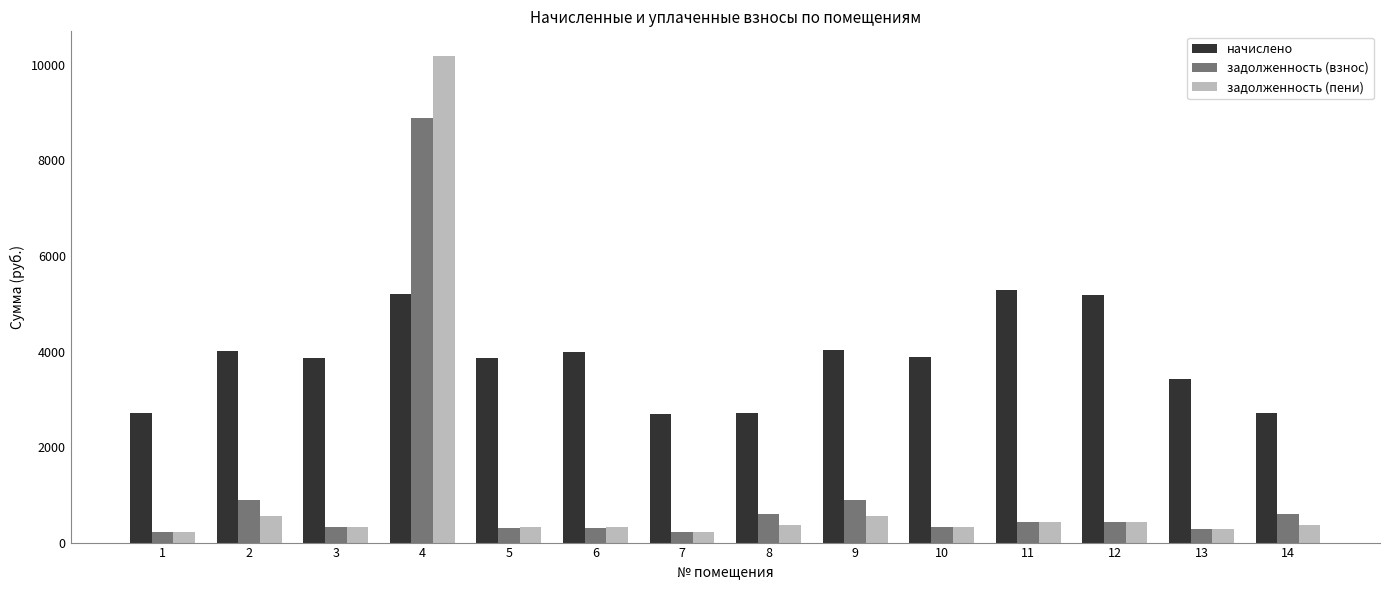

How many bars are there in total?

42